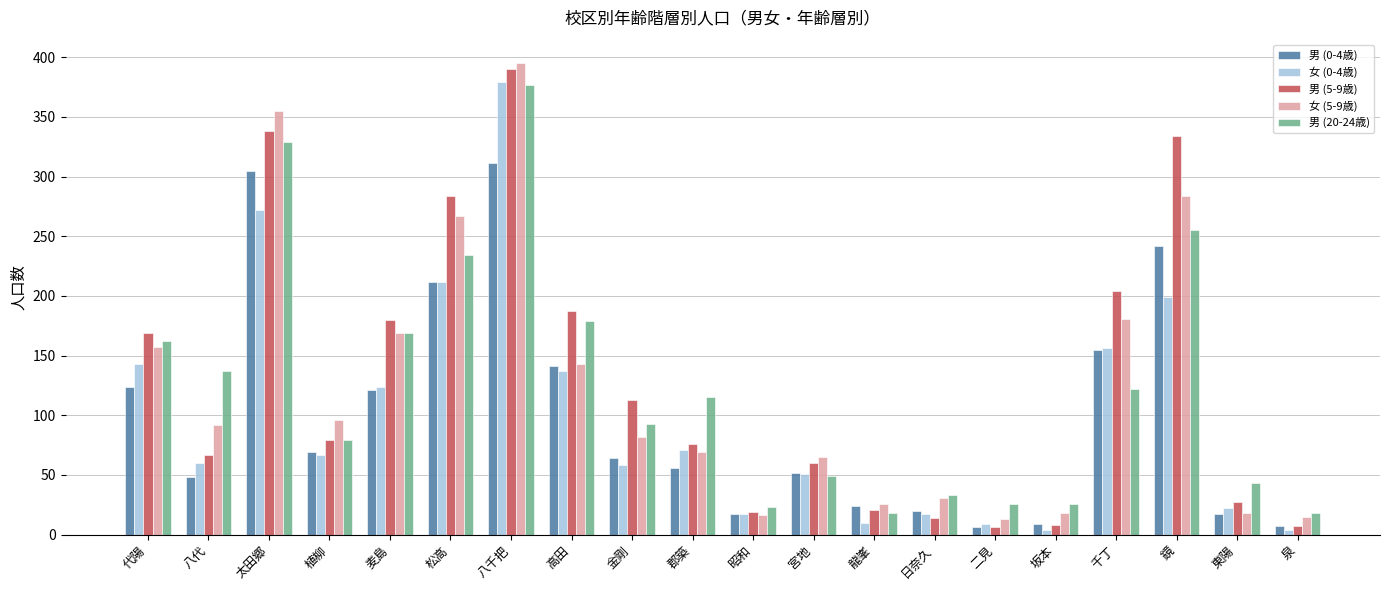

What is the difference between the 男 (5-9歳) values at 鏡 and 八代?

267